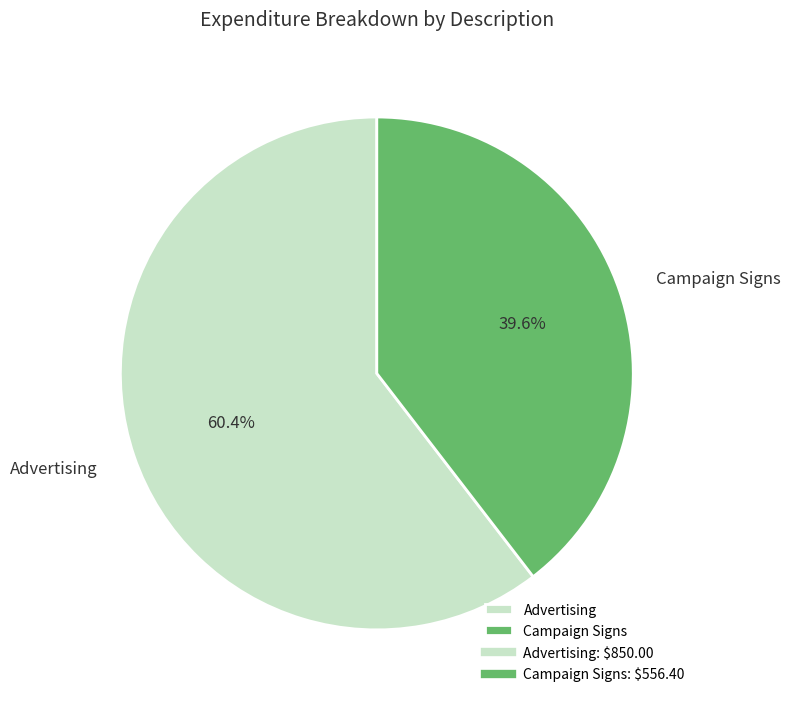

What portion of the pie excludes Advertising?

39.6%